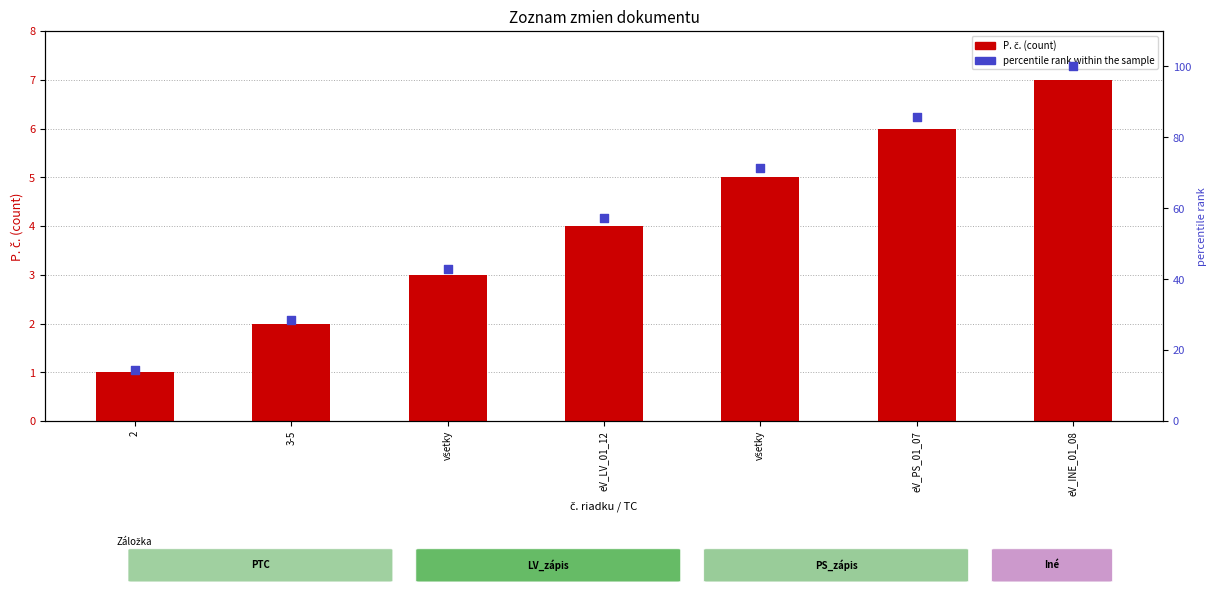

At how many categories does at least one series exceed 99?

1